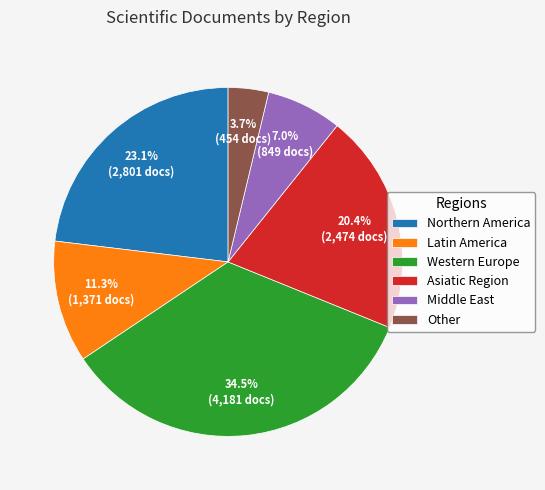

Rank the categories by value from highest to lowest.

Western Europe, Northern America, Asiatic Region, Latin America, Middle East, Other